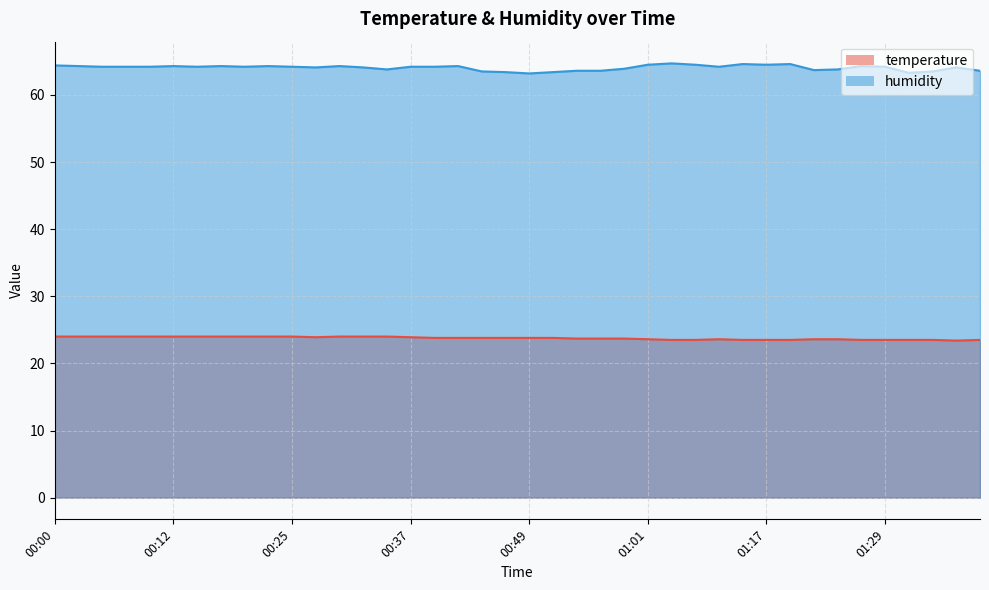

How many interior local peaks does the humidity series have?

10